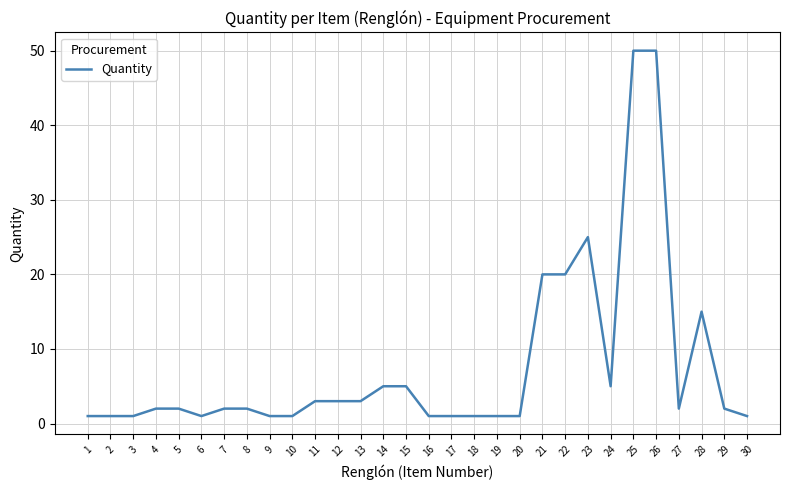

What is the sum of all values?

228